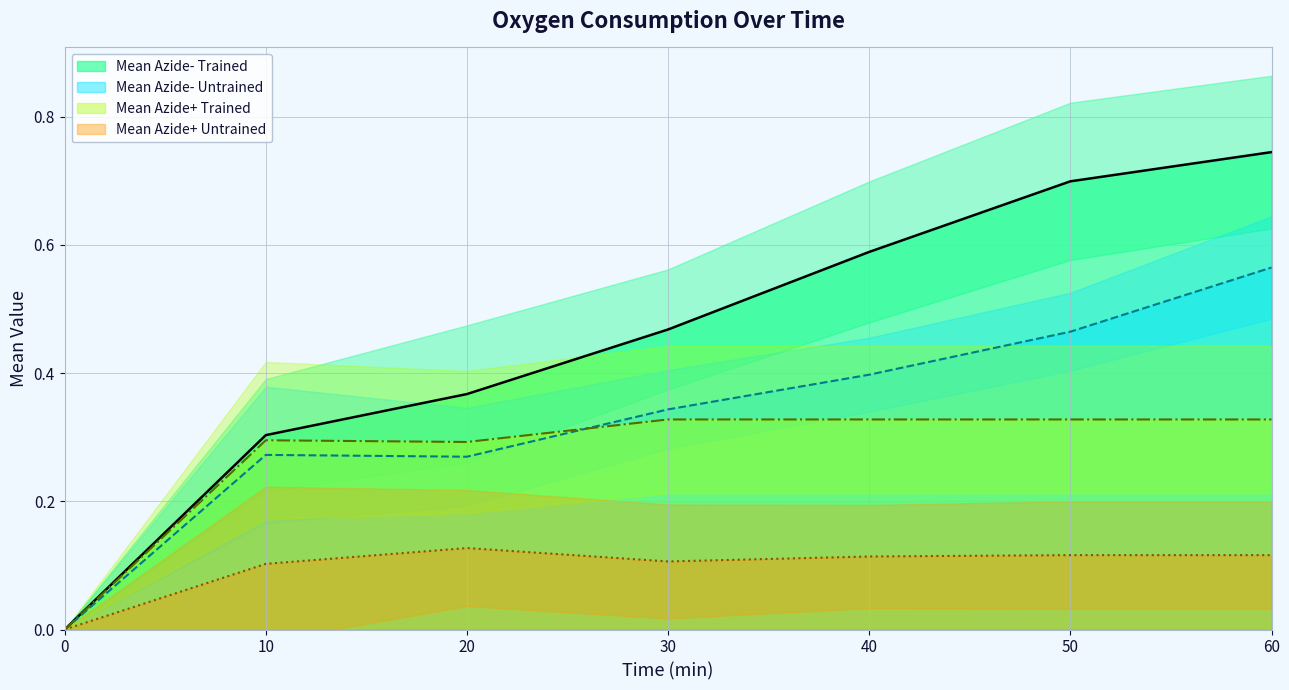

True or false: Mean Azide- Untrained has a value of 0.4 at 40.

True